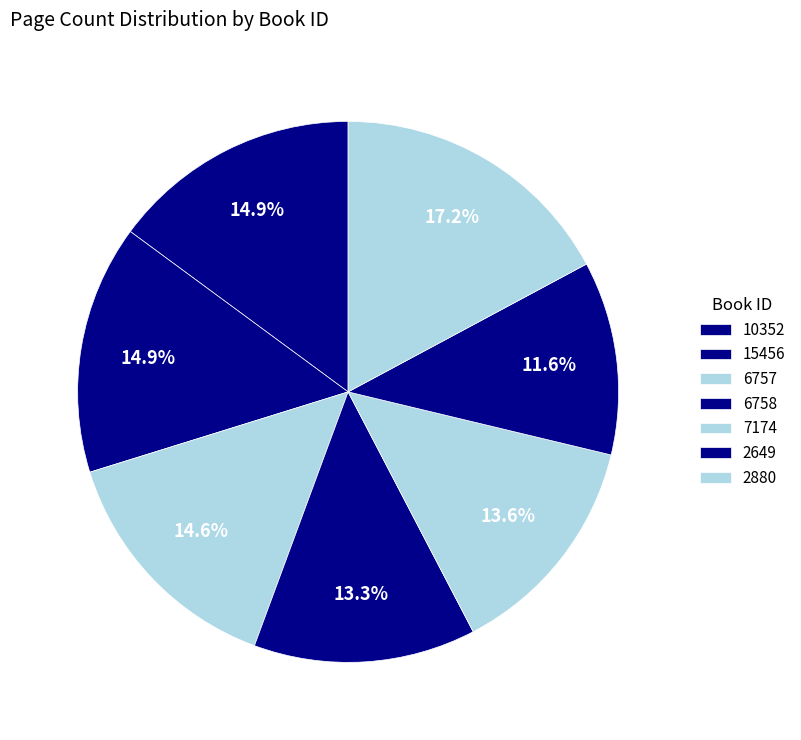

How many segments does this pie chart have?

7